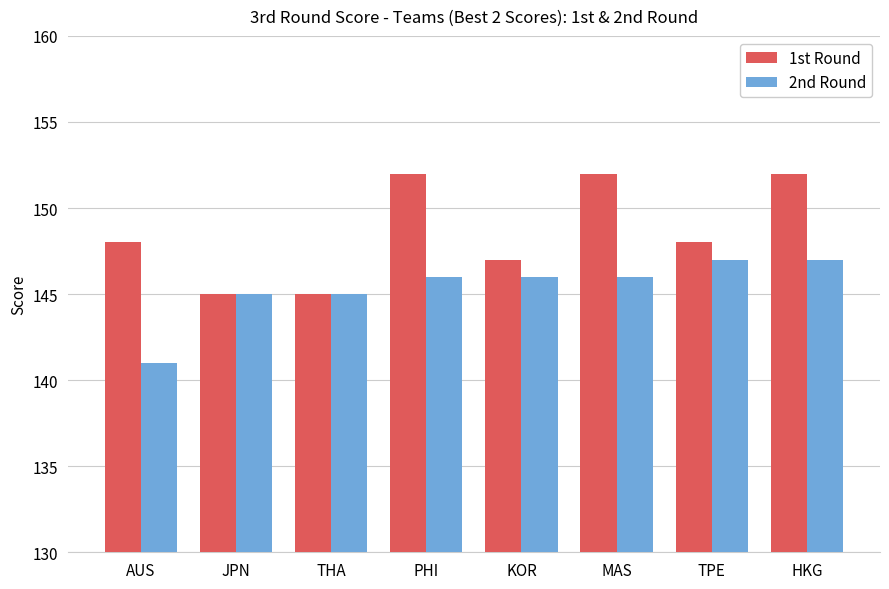

Between AUS and KOR, which series saw the biggest shift?

2nd Round